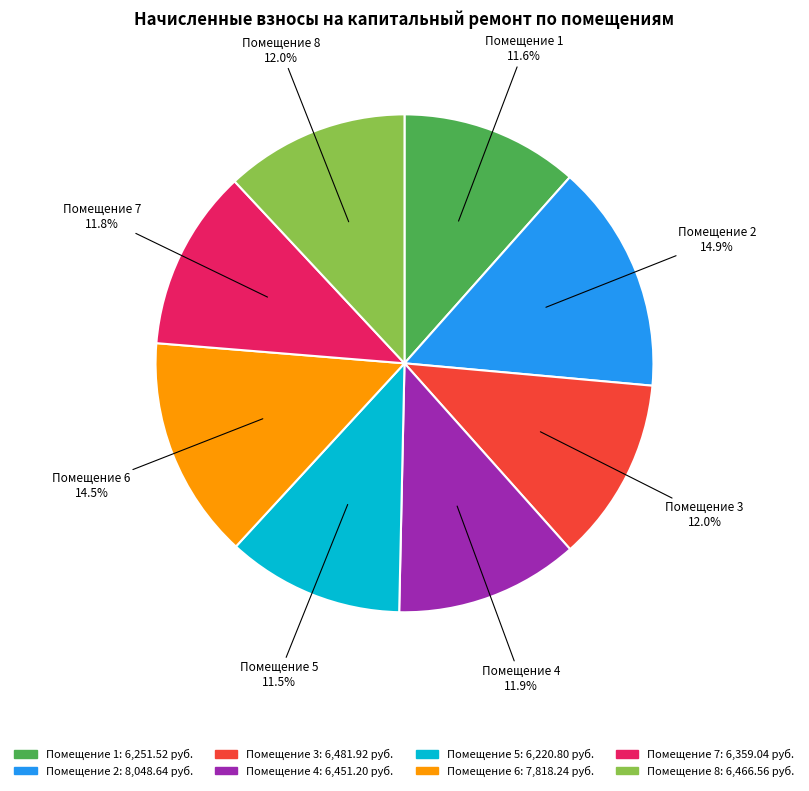

How many segments does this pie chart have?

8